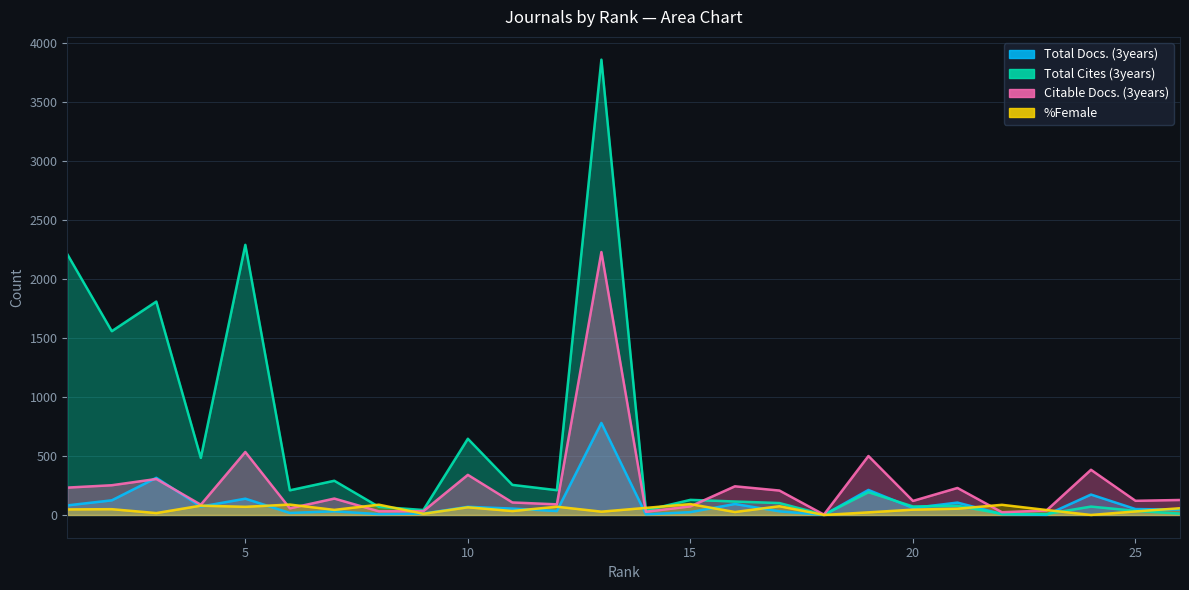

At which category is the sum across all series the highest?

13